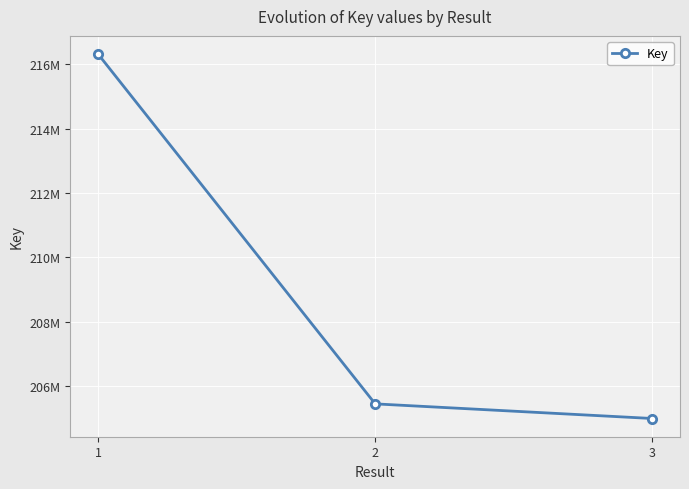

Reading left to right, list all the values displayed in this chart.

1=216311012	2=205456148	3=205001999